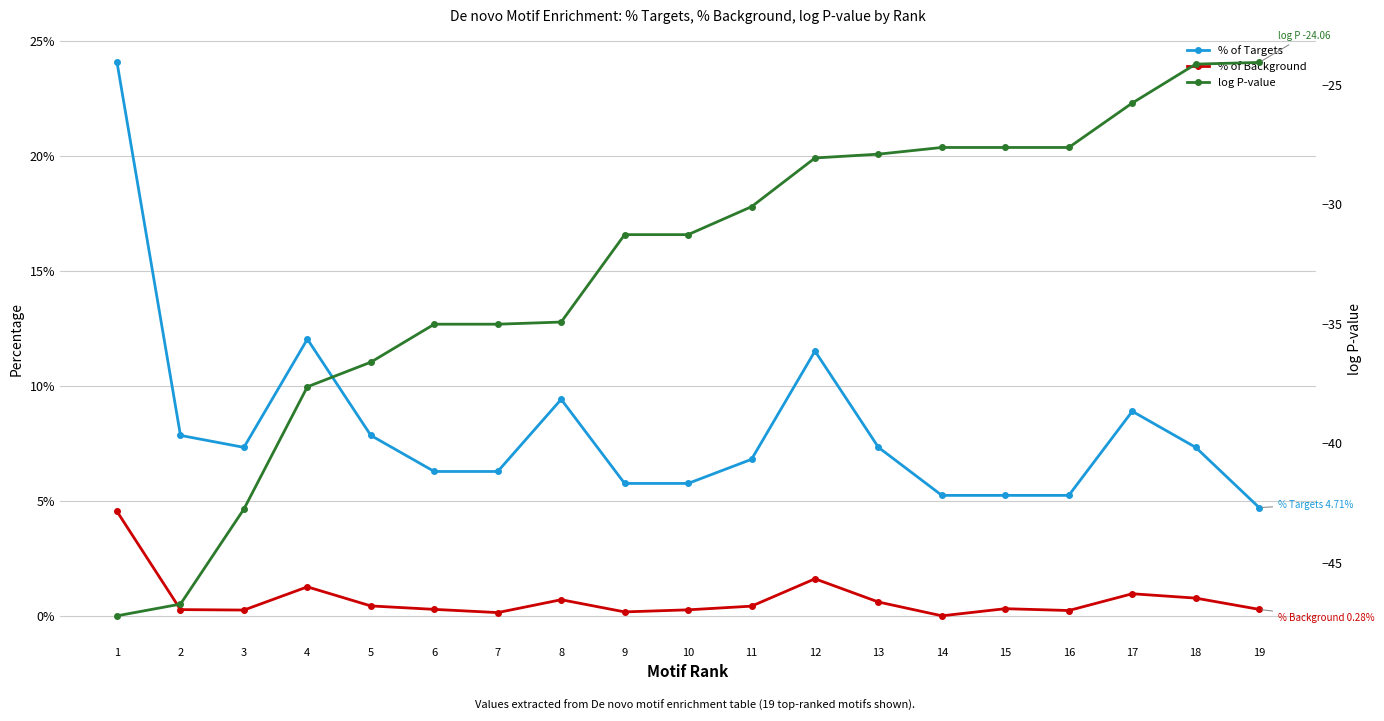

Where is the first local maximum for % of Background?

4